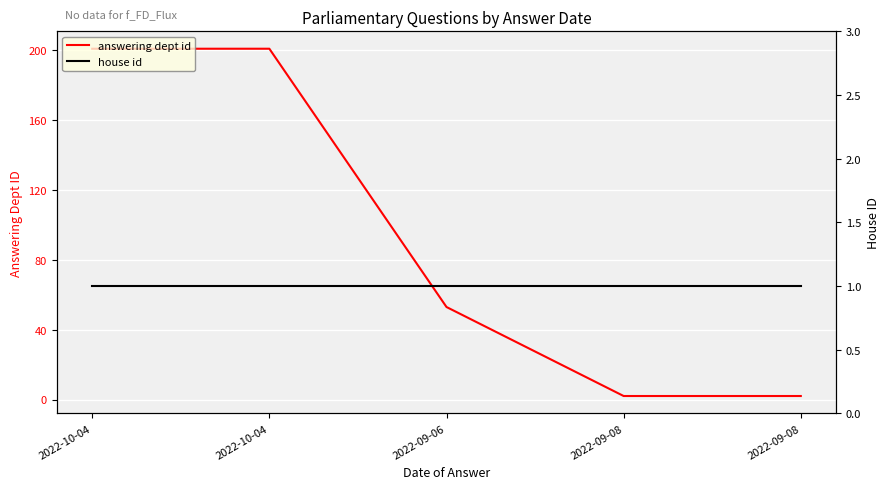

At which category is the sum across all series the highest?

2022-10-04